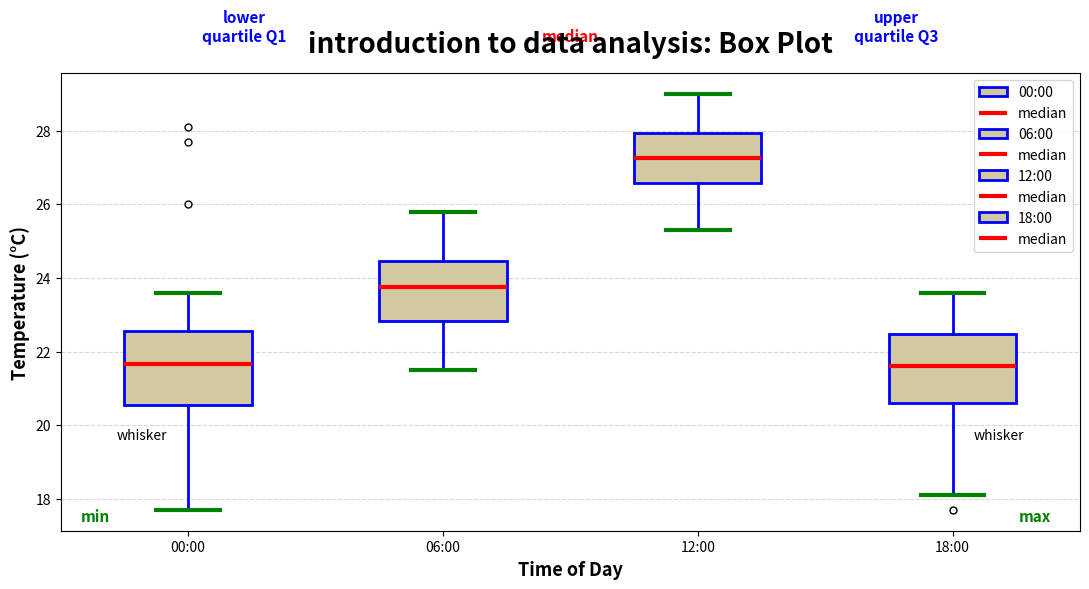

Reading left to right, transcribe this box plot: for each box, give where its median line is, the range the box spans, and where its two whiskers end, as read against the y-axis. The values are not printed on the chart, so give them approximately, as read against the axis.

00:00: median 21.6, box 20.6 to 22.6, whiskers 17.8 to 23.6
06:00: median 23.8, box 22.8 to 24.4, whiskers 21.6 to 25.8
12:00: median 27.2, box 26.6 to 28.0, whiskers 25.4 to 29.0
18:00: median 21.6, box 20.6 to 22.4, whiskers 18.2 to 23.6